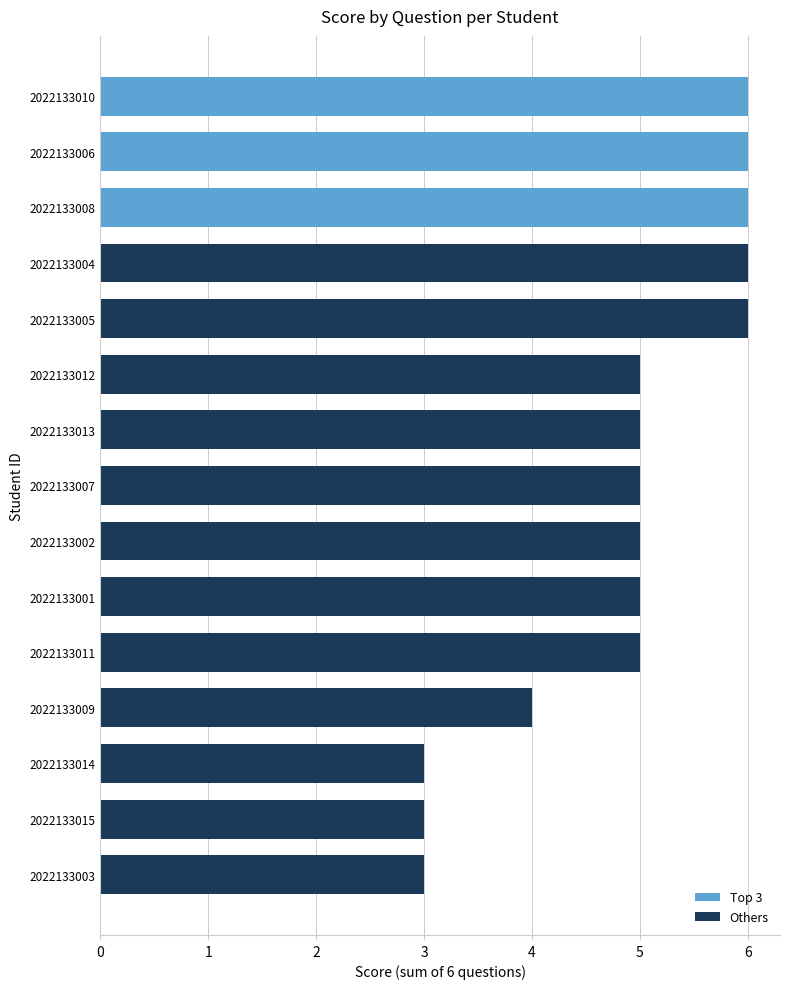

Reading bottom to top, extract all data points from this chart.

2022133003=3	2022133015=3	2022133014=3	2022133009=4	2022133011=5	2022133001=5	2022133002=5	2022133007=5	2022133013=5	2022133012=5	2022133005=6	2022133004=6	2022133008=6	2022133006=6	2022133010=6